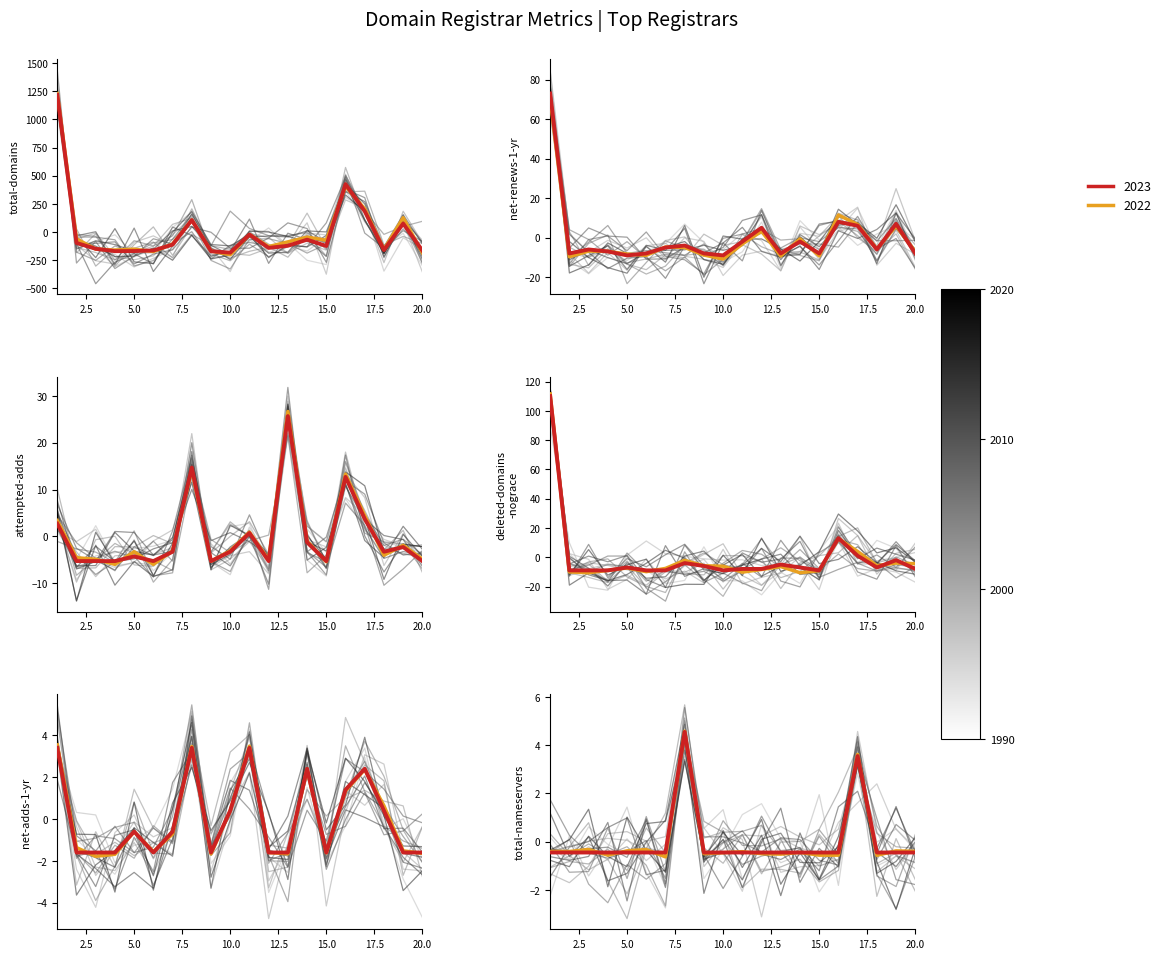

True or false: deleted-domains-nograce and total-domains cross at least once.

True